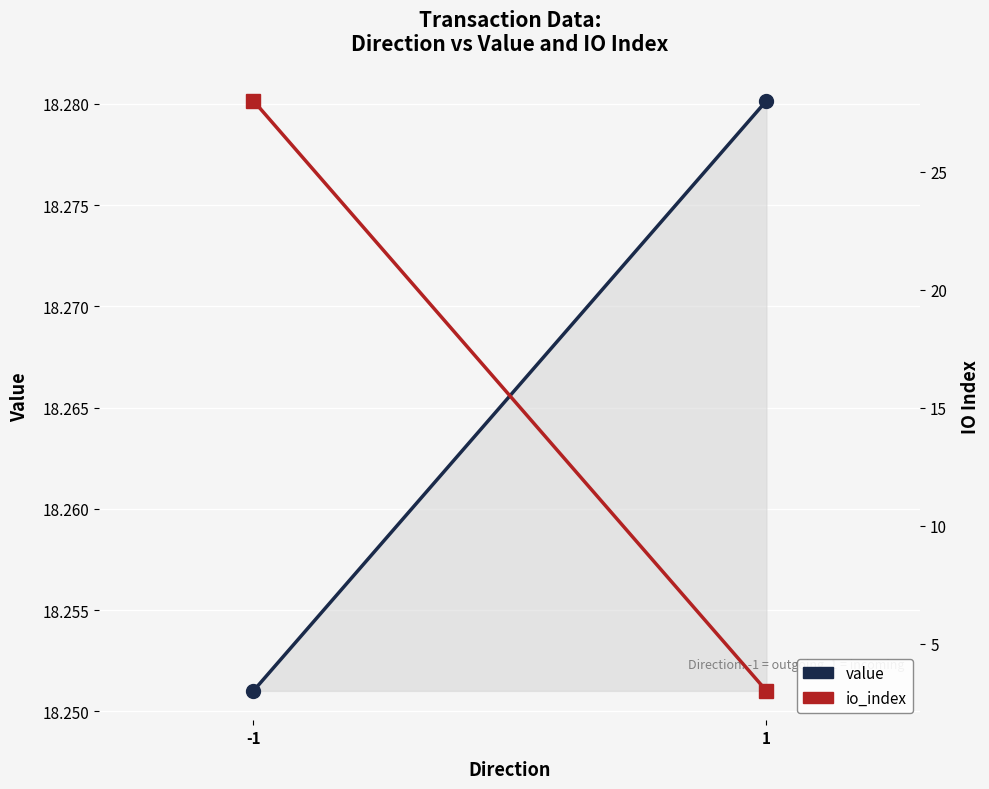

What is the sum of all io_index values?

31.0